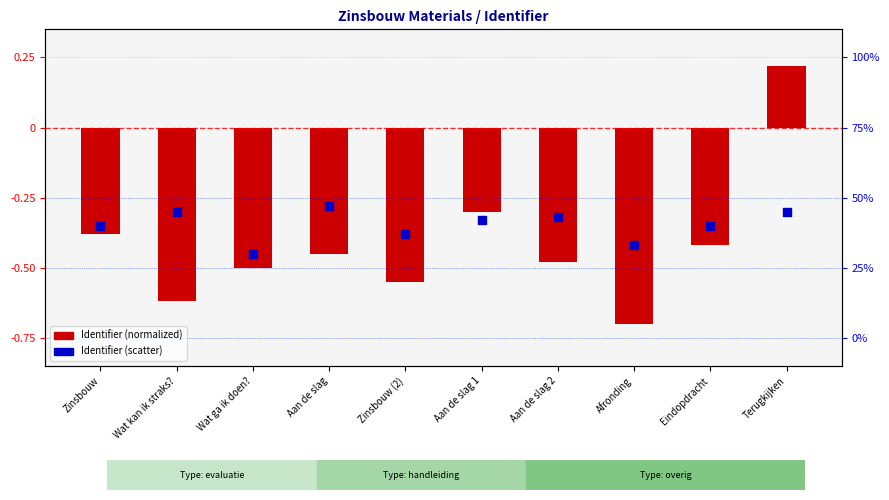

Which series contains the highest Y value?

Identifier (normalized)